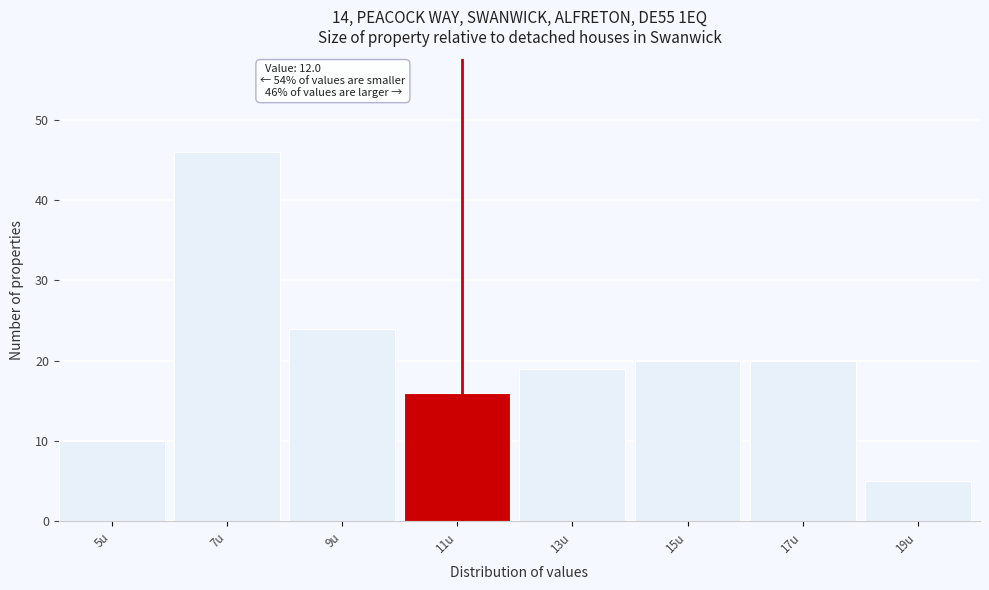

Reading right to left, what are all the values shown in this chart?

5	20	20	19	16	24	46	10